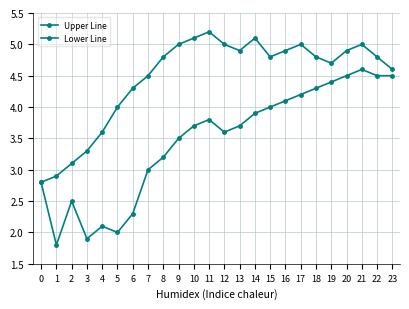

Is this an area chart (filled region under the line)?

No